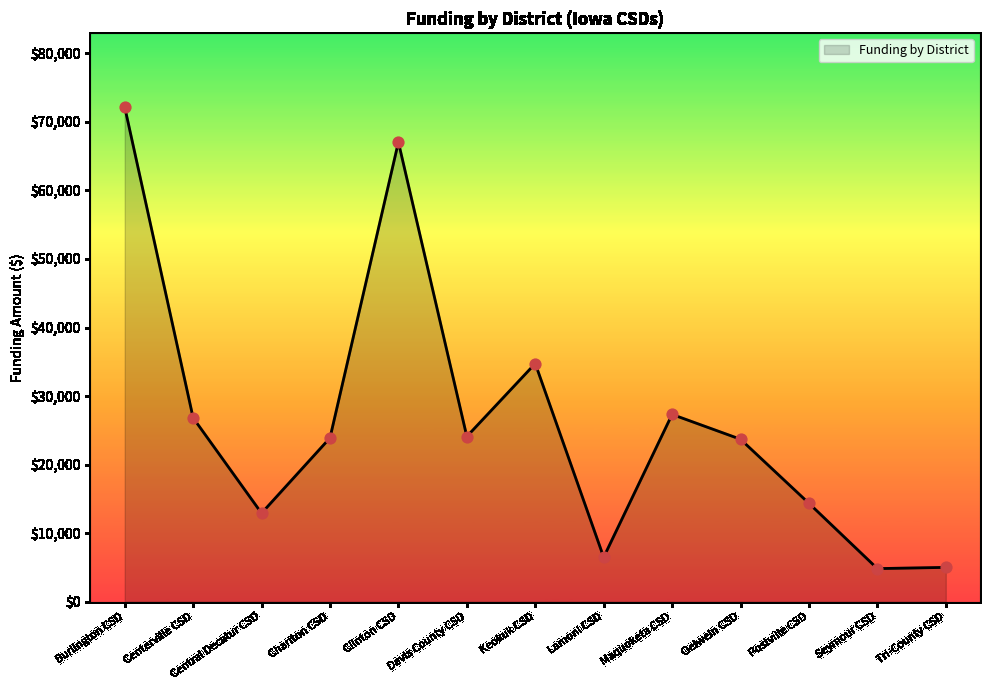

Approximately how many times larger is the value at Burlington CSD compared to Davis County CSD?

3.0